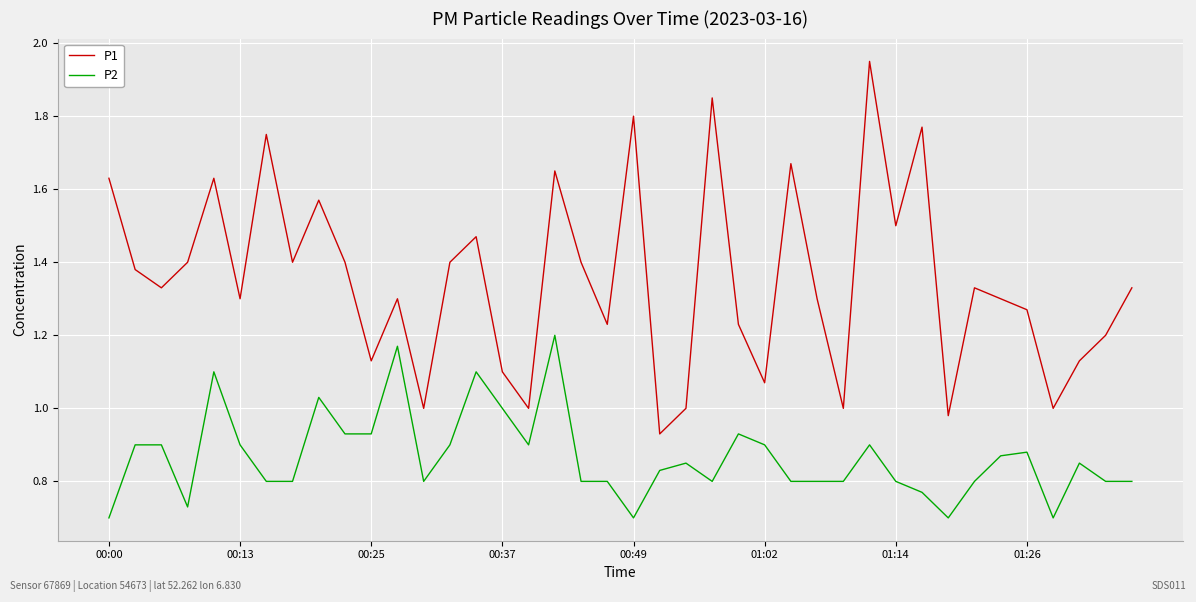

In P1, how many points are lower than both neighbors (excluding endpoints)?

13